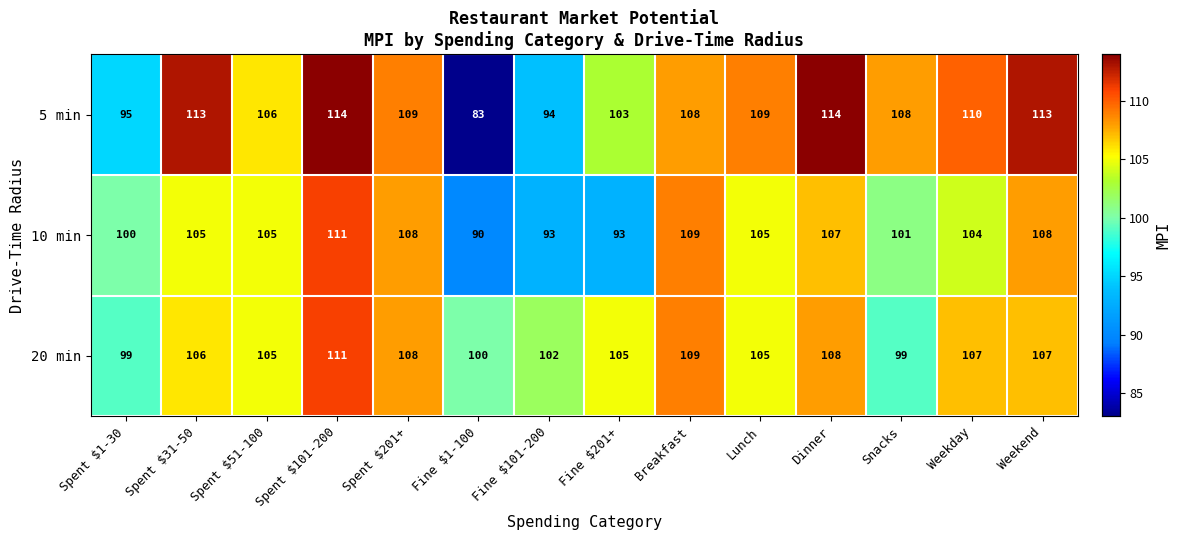

What is the sum of the 20 min values at Breakfast and Fine $201+?

214